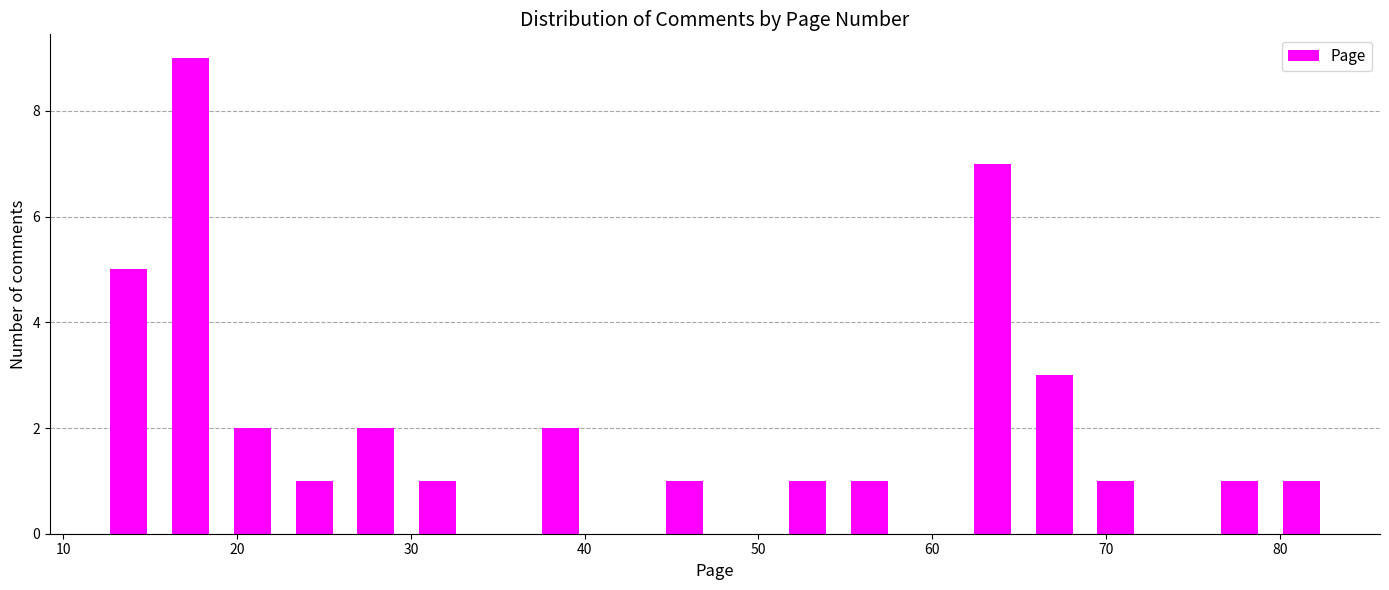

Around what value on the x-axis is the tallest bar? Give the approximate position of its centre, as read against the axis.

17